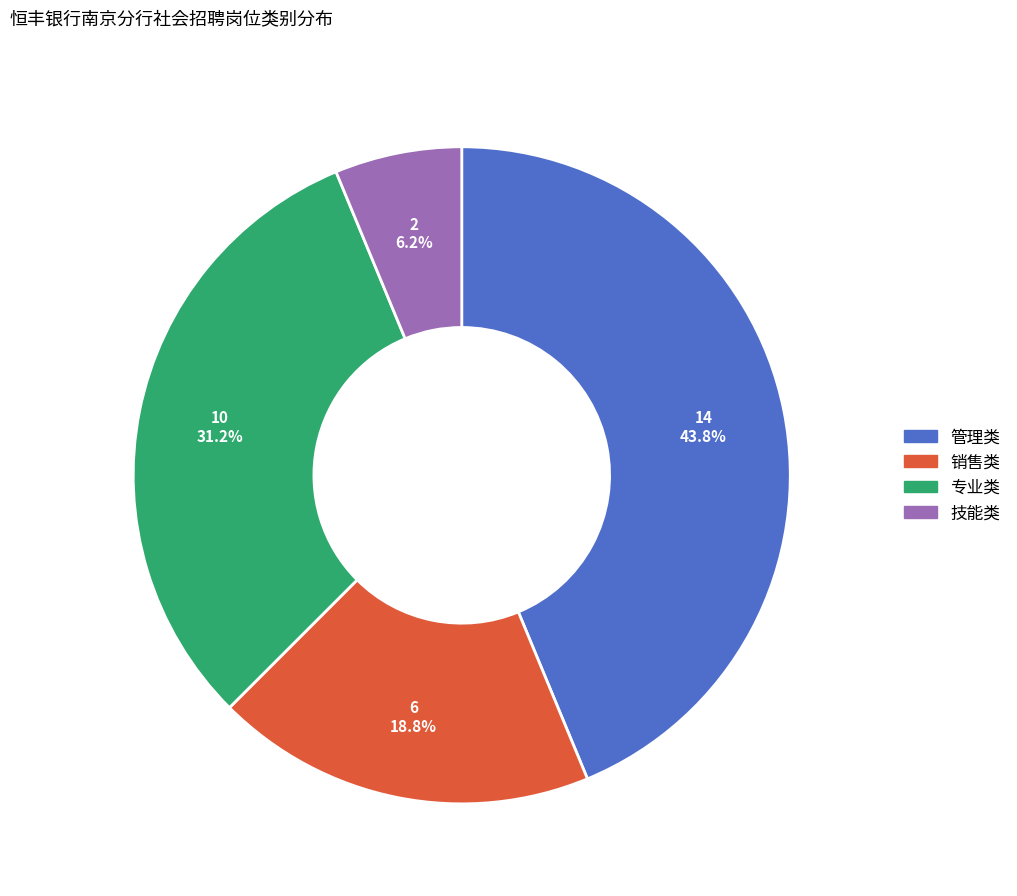

What is the ratio of the value at 技能类 to the value at 销售类?

0.3